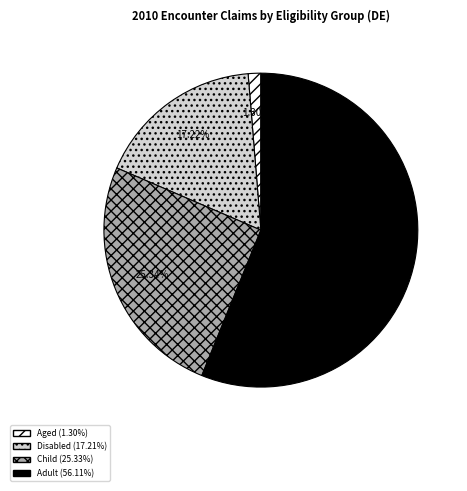

What is the largest slice in the pie chart?

Adult